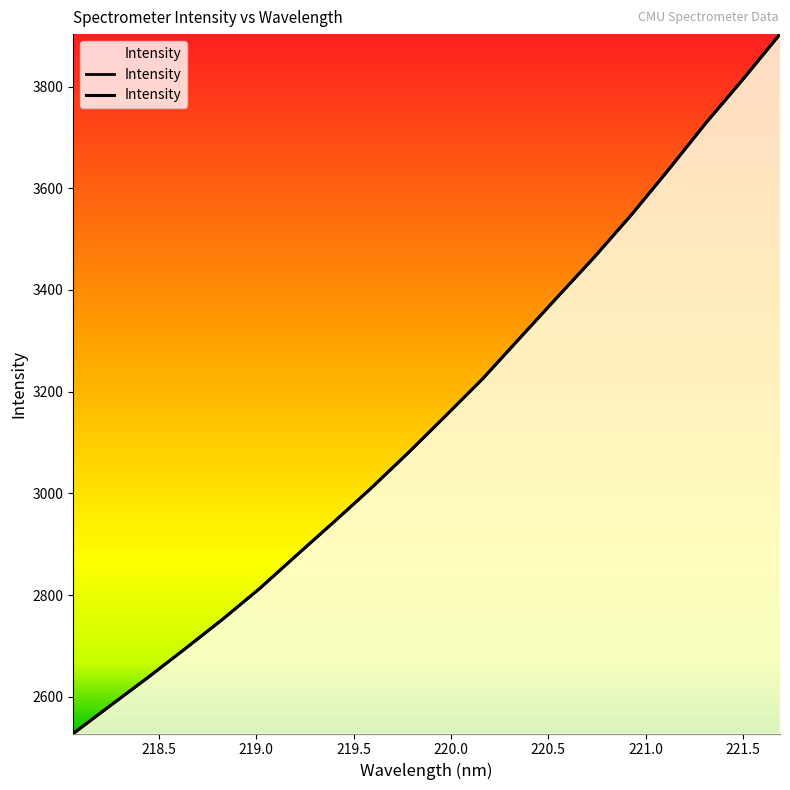

Reading left to right, extract all data points from this chart.

2527.7	2582.8	2637.6	2694.1	2751.7	2812.3	2878.3	2943.6	3009.9	3079.7	3152.0	3225.1	3305.2	3385.1	3464.2	3547.5	3636.3	3727.7	3813.9	3903.1